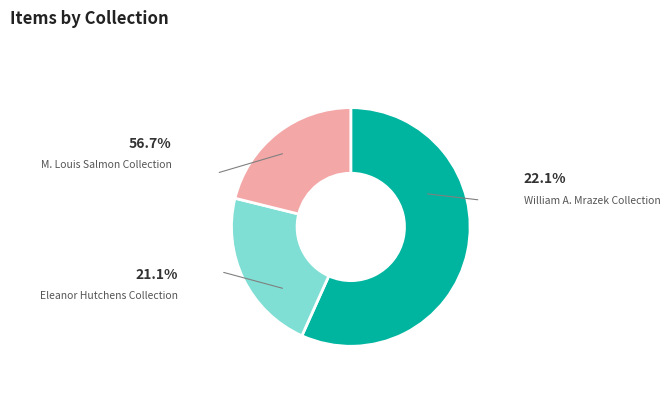

Does any single category account for the majority?

Yes